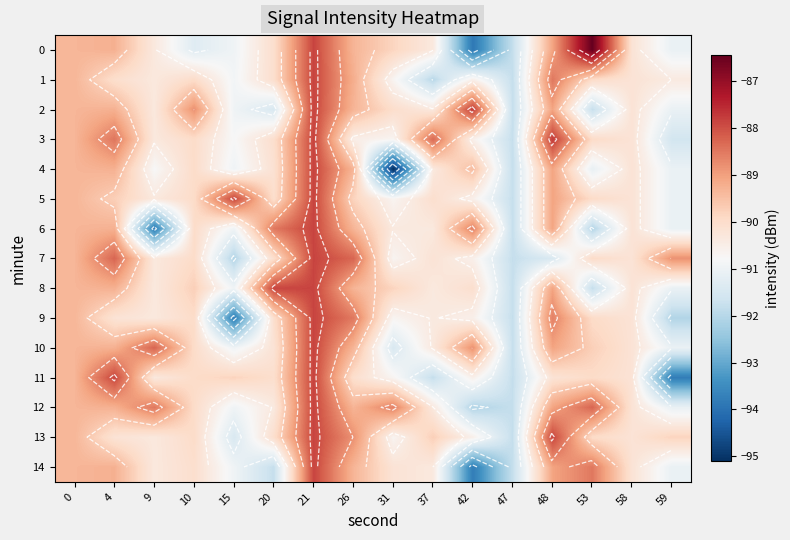

How many values in the 4 series exceed -90?

7